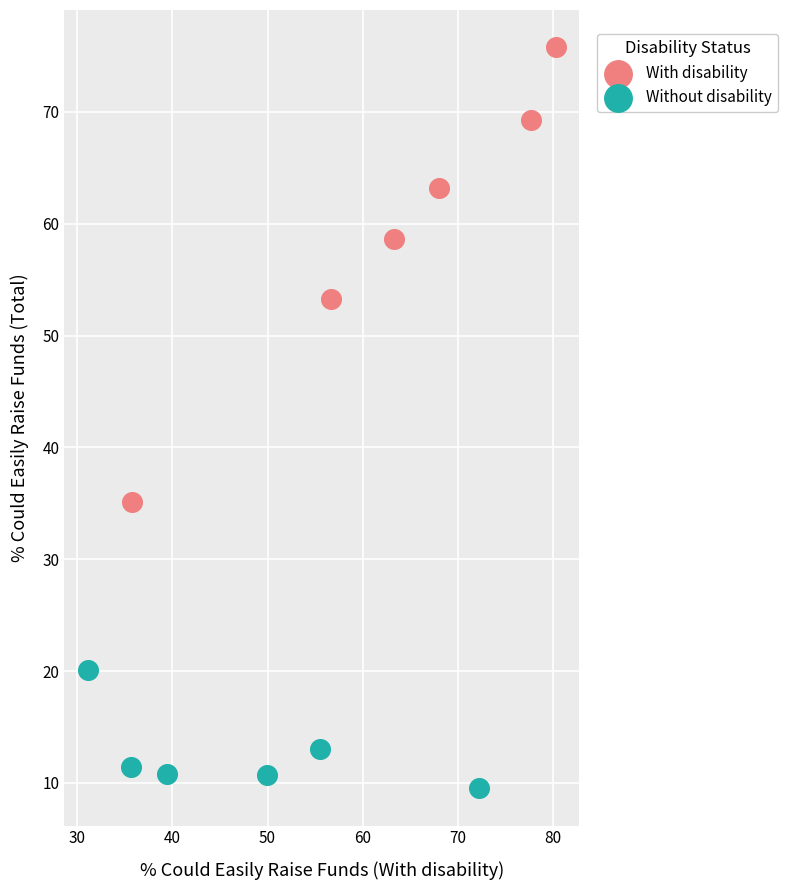

Which series reaches the minimum Y coordinate?

Without disability